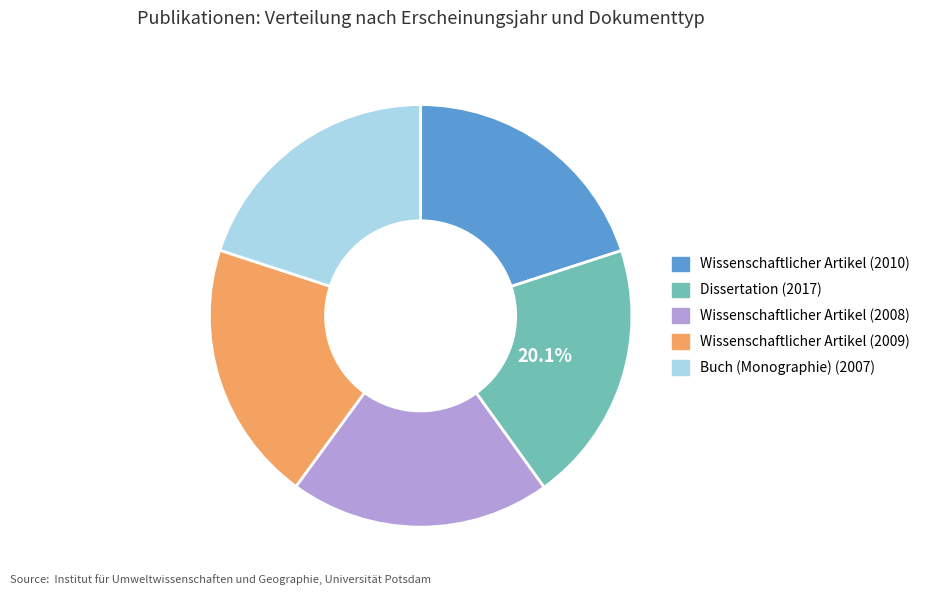

What is the ratio of the value at Wissenschaftlicher Artikel (2008) to the value at Buch (Monographie) (2007)?

1.0